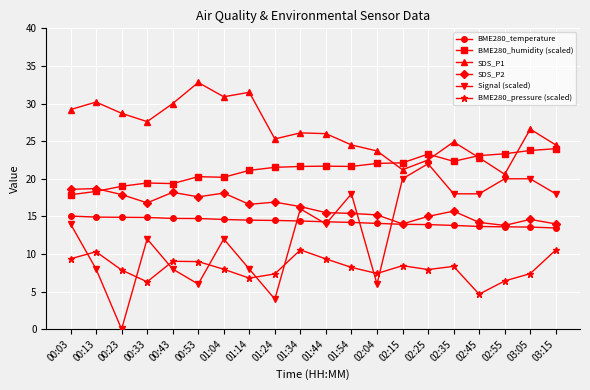

True or false: BME280_humidity (scaled) and SDS_P1 cross at least once.

True